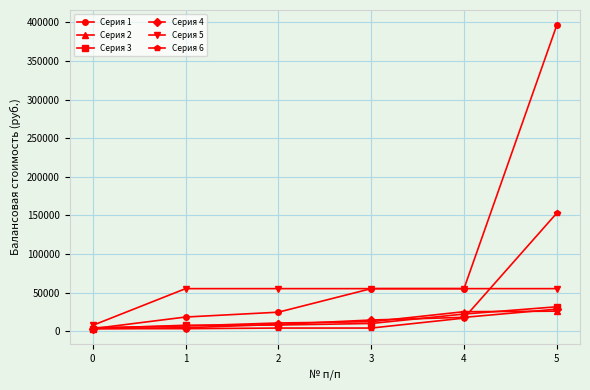

What is the value of the Серия 5 point at the 5th from the left?

55120.0